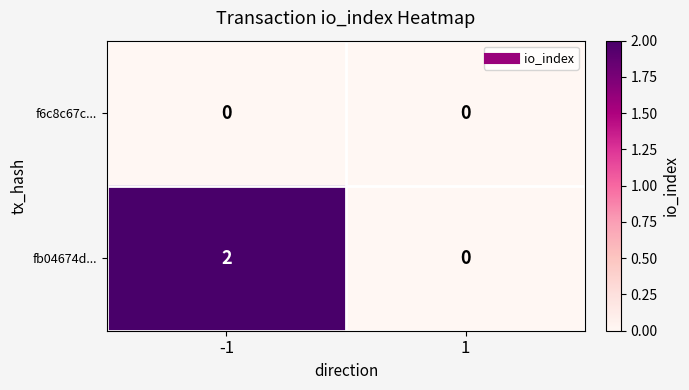

True or false: fb04674d... has a value of 3 at -1.

False